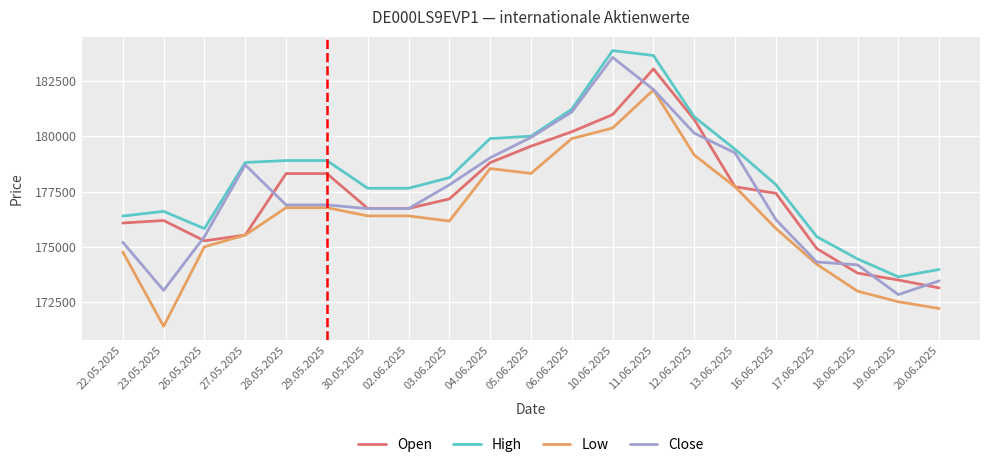

True or false: High and Low cross at least once.

False